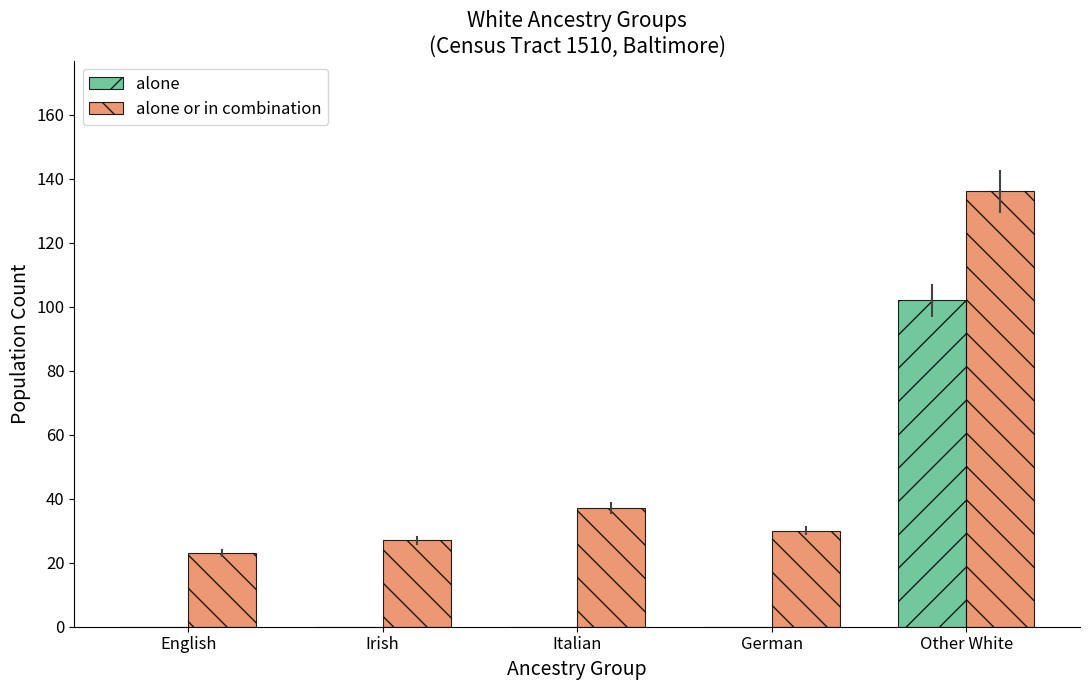

What is the average value of the alone series?

20